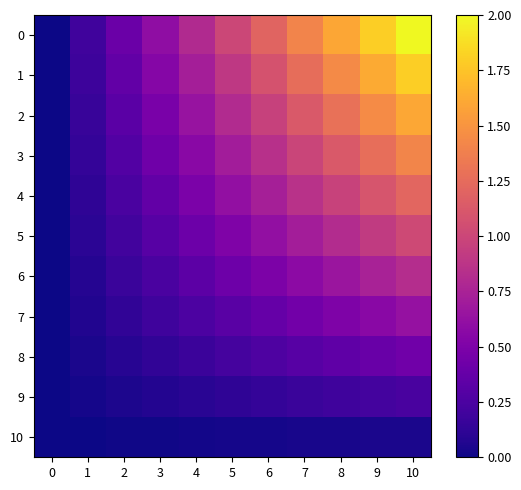

Which series has the widest spread of values?

row_0